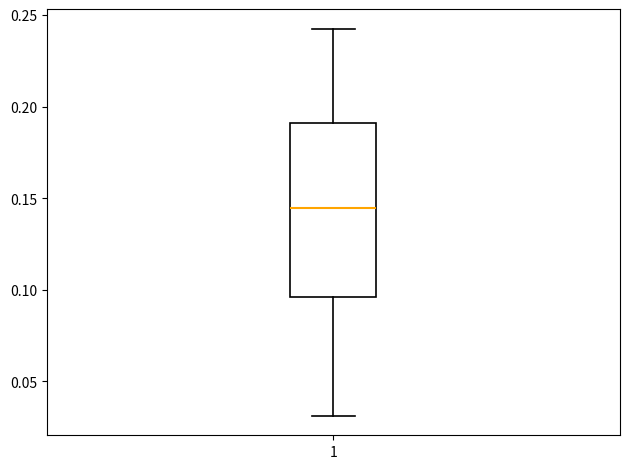

Read this box plot against the y-axis: the position of the median line, the range covered by the box, and the ends of both whiskers. The values are not printed on the chart, so give them approximately, as read against the axis.

median 0.145, box 0.095 to 0.190, whiskers 0.030 to 0.245